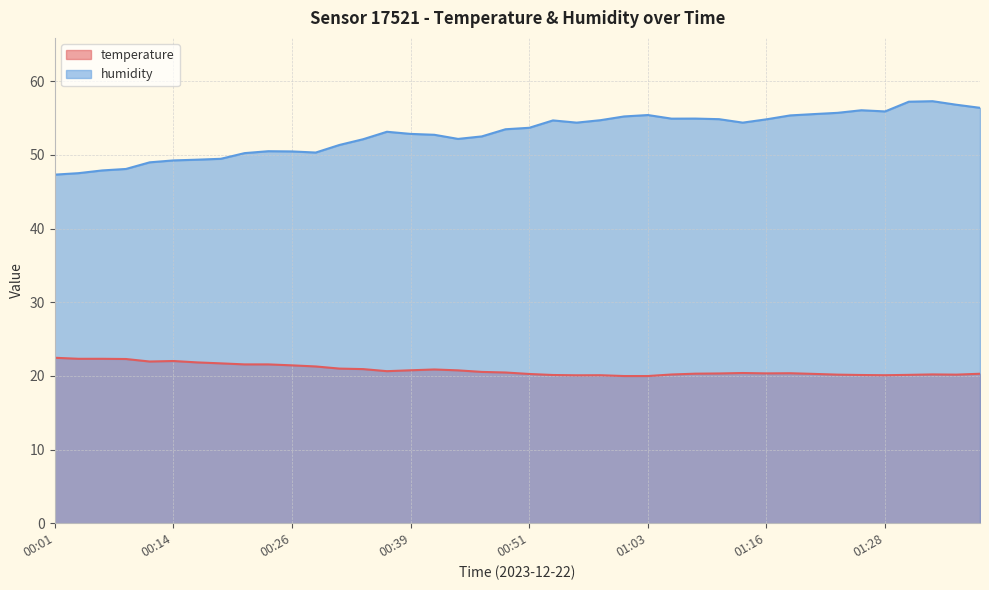

At which label is humidity closest to 52?

00:34